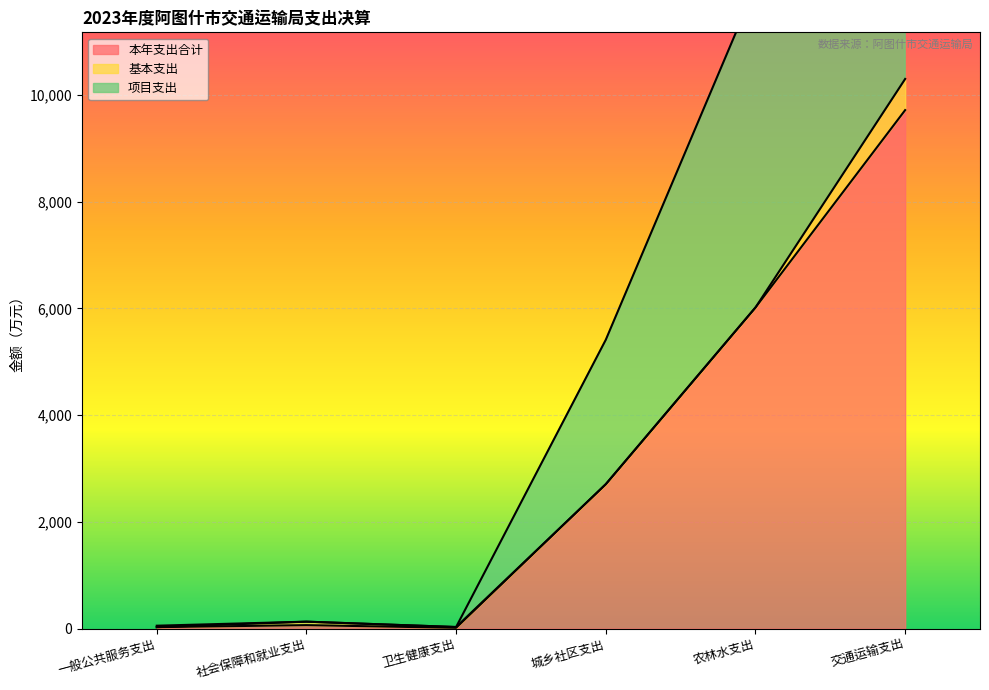

List the labels in order of 项目支出 value, largest first.

交通运输支出, 农林水支出, 城乡社区支出, 社会保障和就业支出, 一般公共服务支出, 卫生健康支出